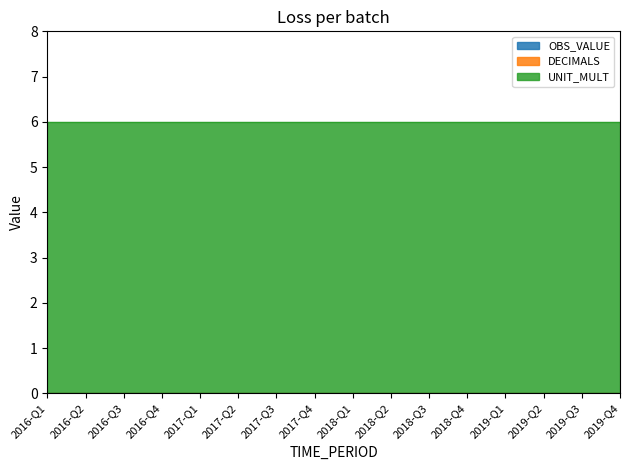

Is the value of UNIT_MULT at 2018-Q3 greater than the value of OBS_VALUE at 2019-Q2?

Yes